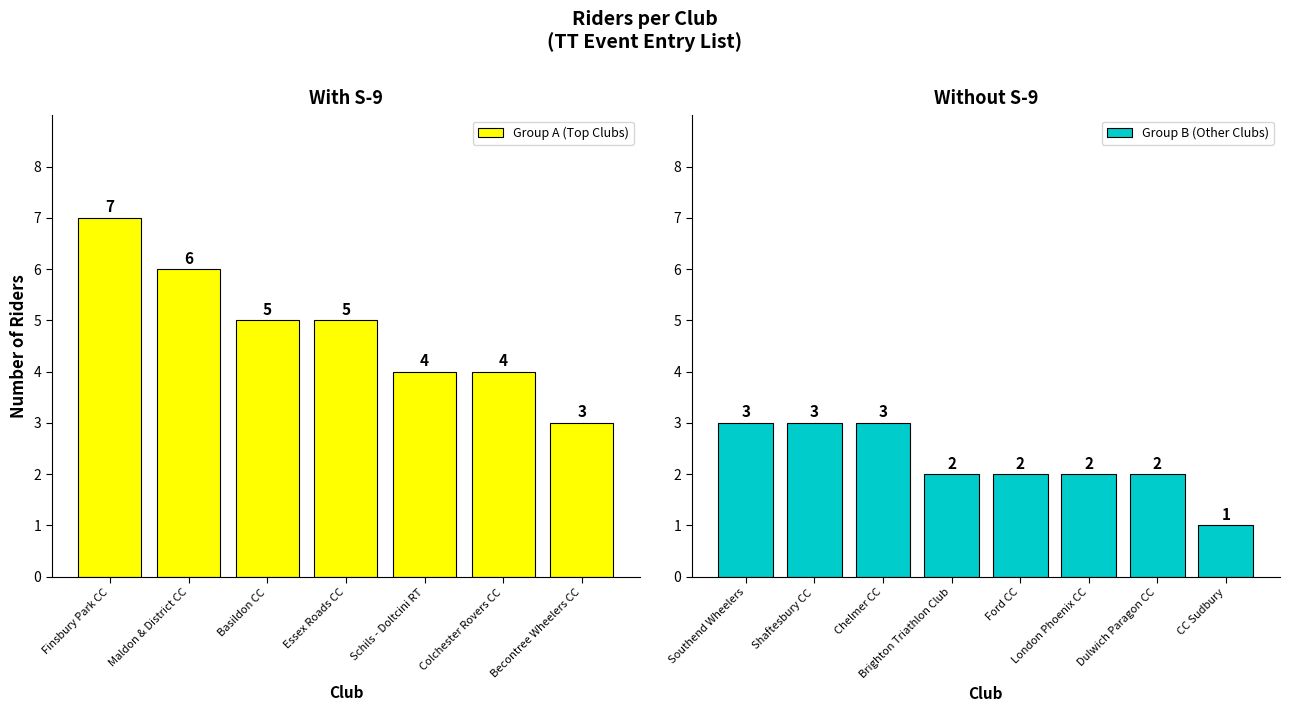

Rank the categories by value from highest to lowest.

Finsbury Park CC, Maldon & District CC, Basildon CC, Essex Roads CC, Schils - Doltcini RT, Colchester Rovers CC, Becontree Wheelers CC, Southend Wheelers, Shaftesbury CC, Chelmer CC, Brighton Triathlon Club, Ford CC, London Phoenix CC, Dulwich Paragon CC, CC Sudbury